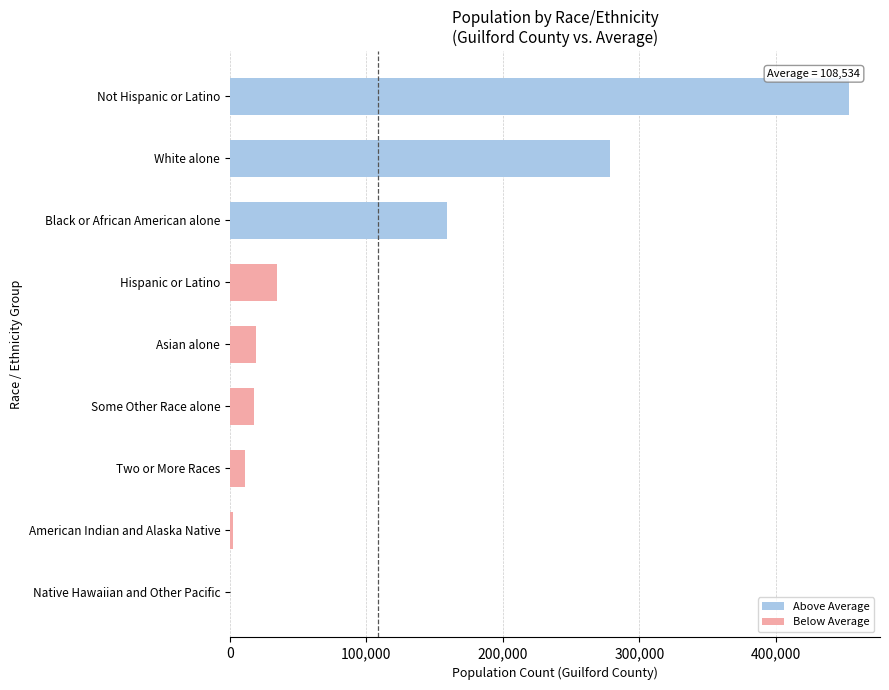

Which category has the highest value across all series?

Not Hispanic or Latino